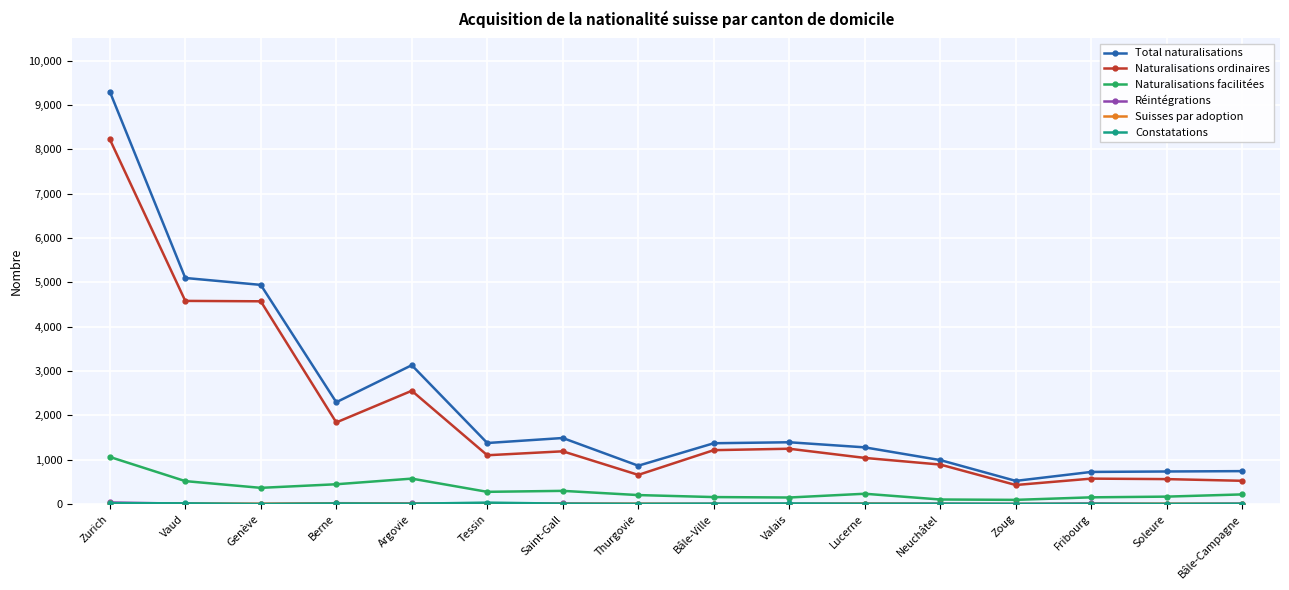

Which series has the widest spread of values?

Total naturalisations